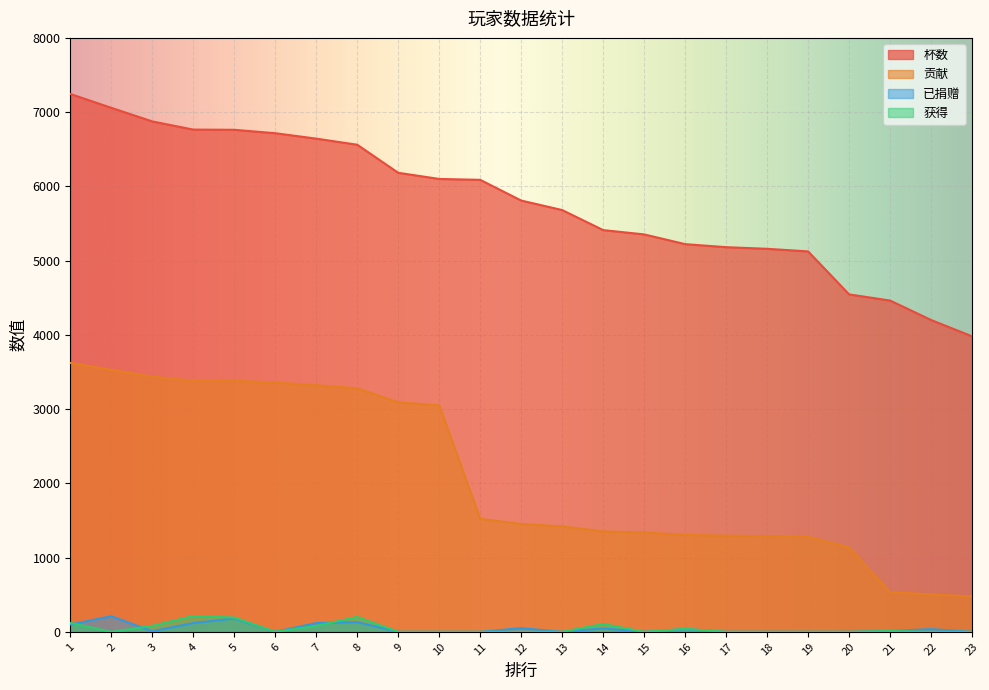

Is the value of 贡献 at 2 greater than the value of 杯数 at 6?

No